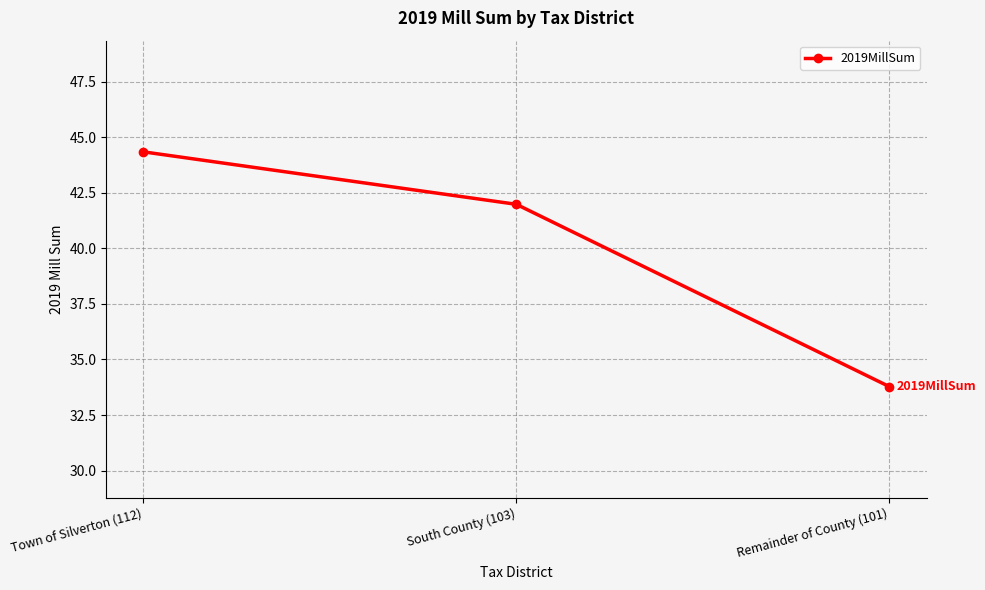

The chart shows a value of 33.8 at Remainder of County (101). True or false?

True